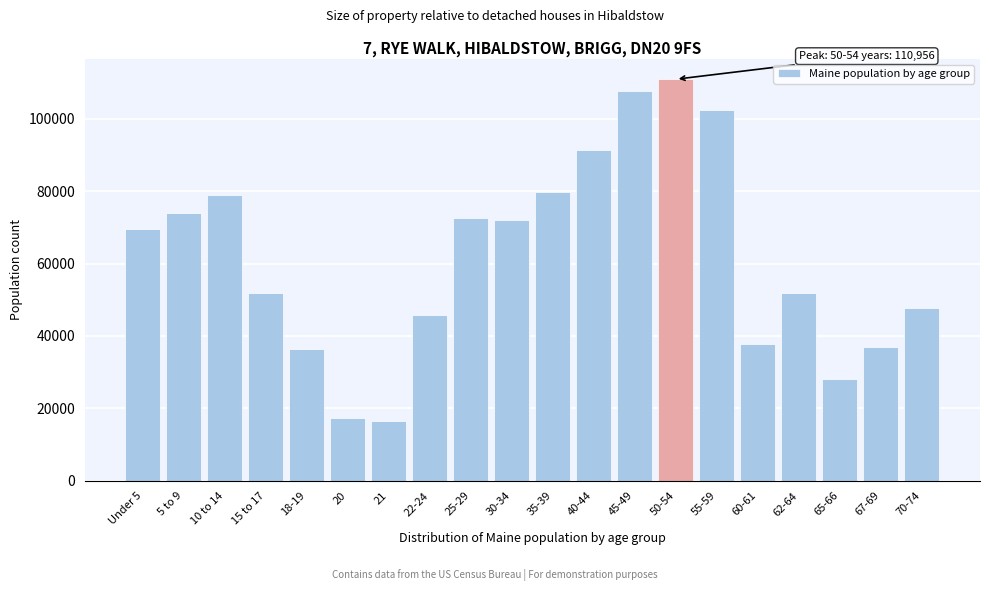

The value at Under 5 is 97886. True or false?

False